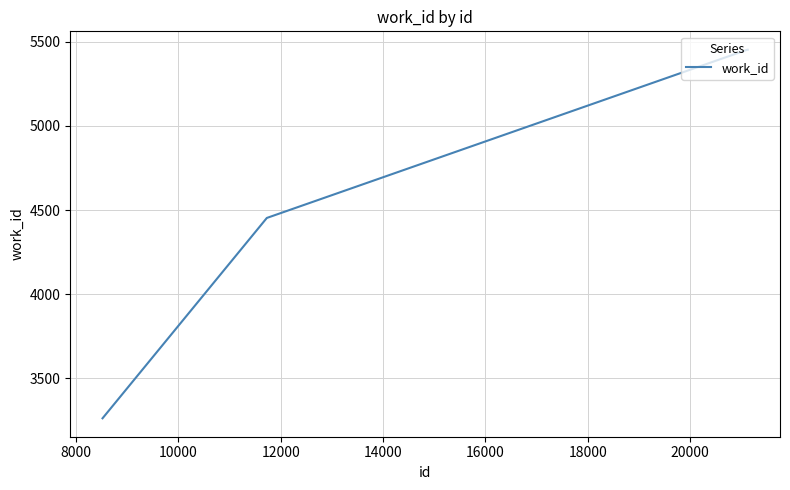

True or false: there are more than 1 points higher than both neighbors.

False